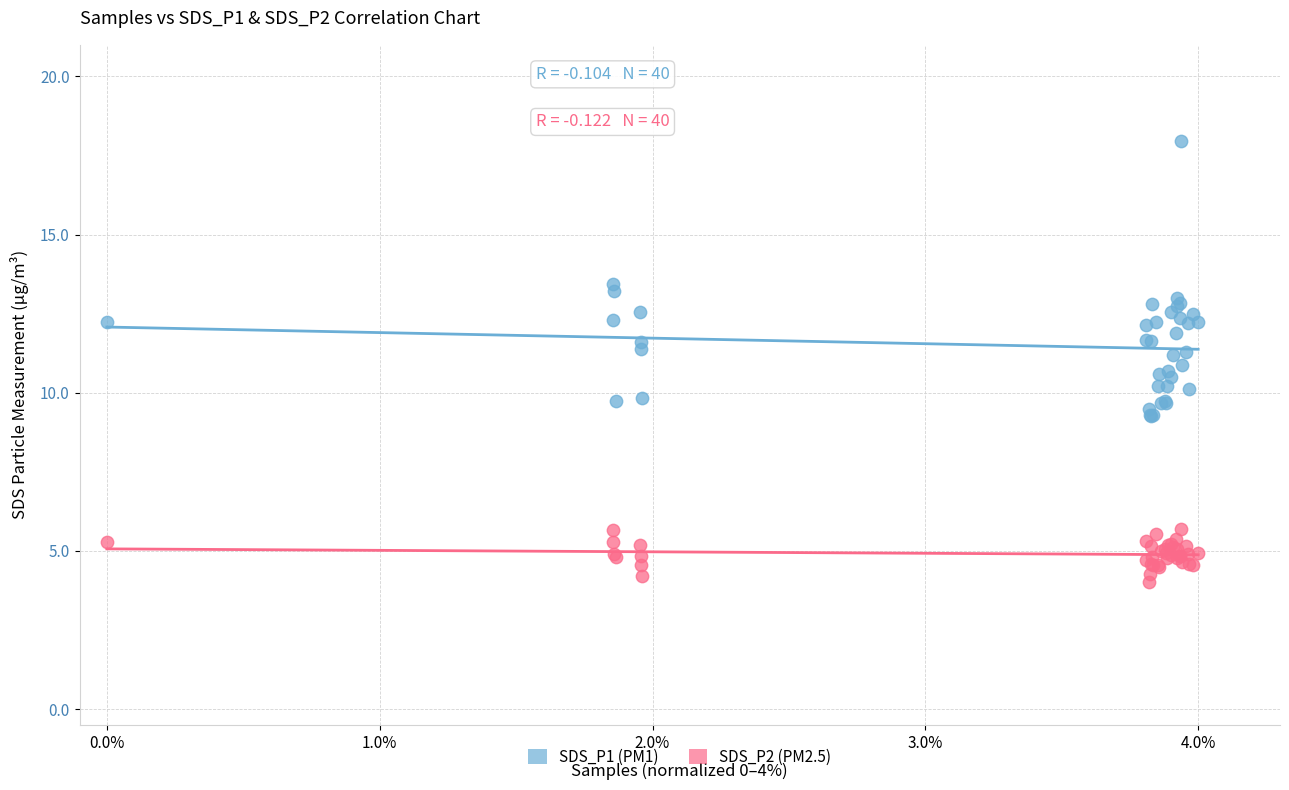

Which series has the widest spread of Y values?

SDS_P1 (PM1)